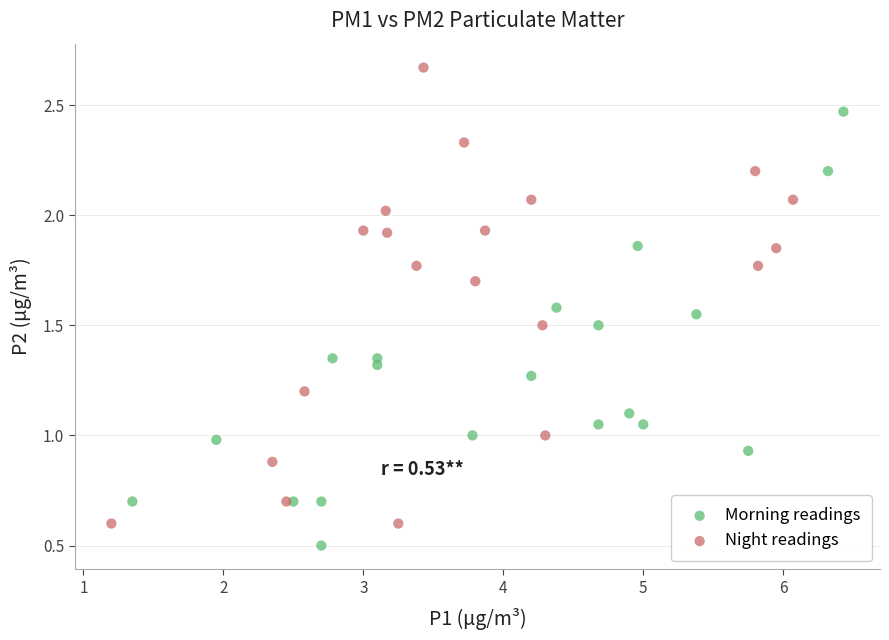

Which series reaches the maximum Y coordinate?

Night readings